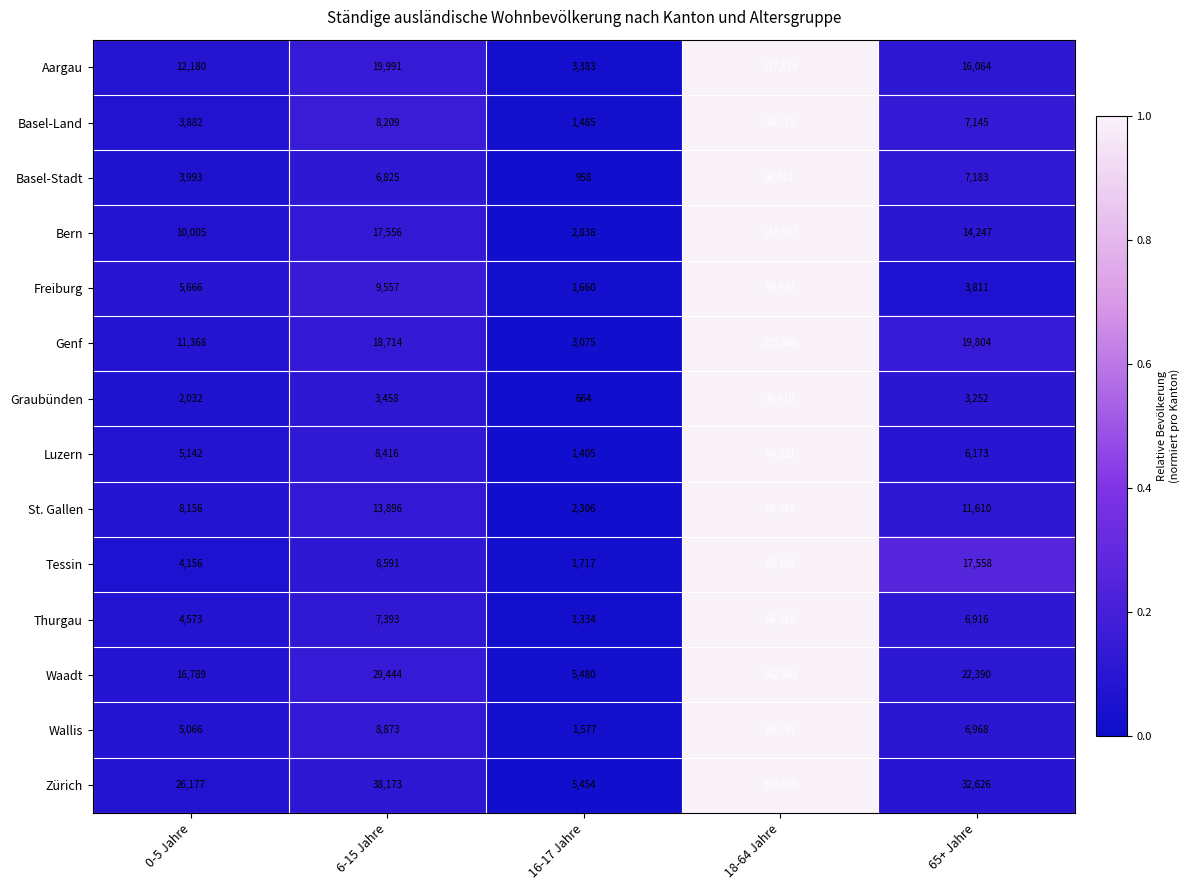

Which series has the largest range (max minus min)?

Zürich